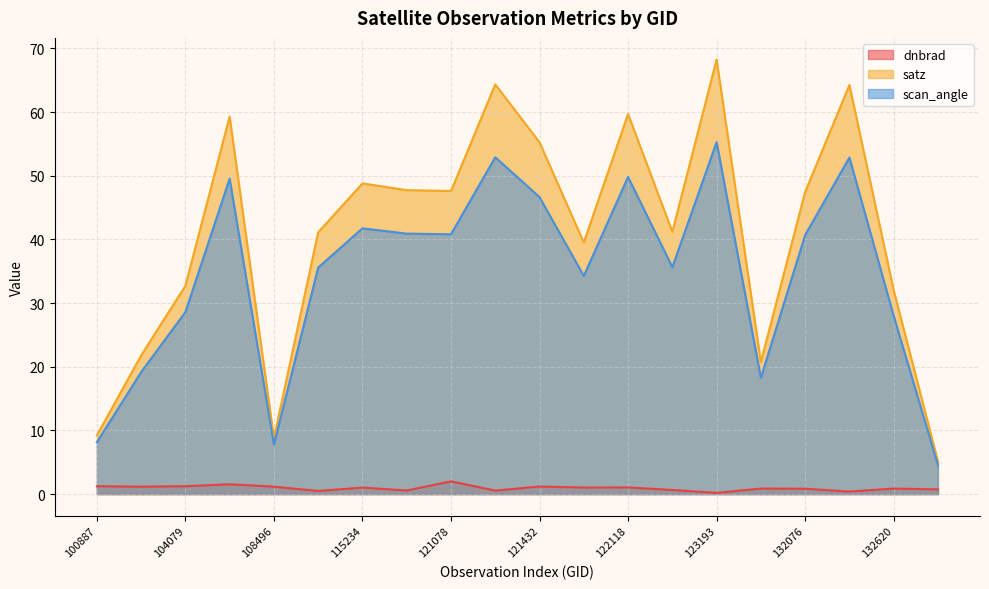

What is the difference between the scan_angle values at 123193 and 108496?

47.5